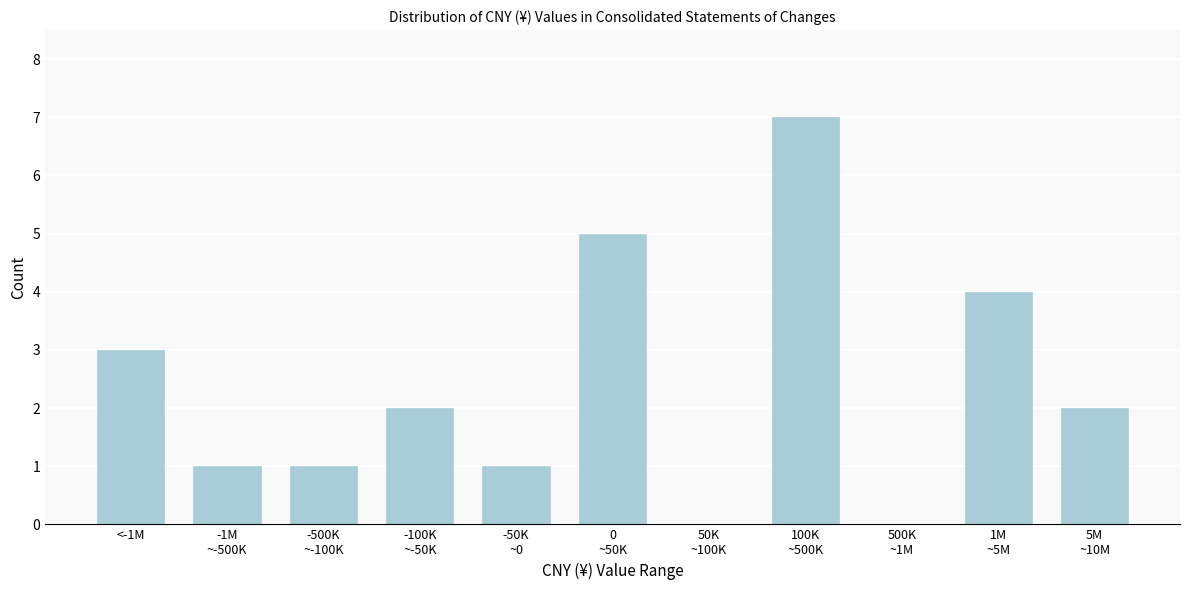

What is the greatest value displayed?

7